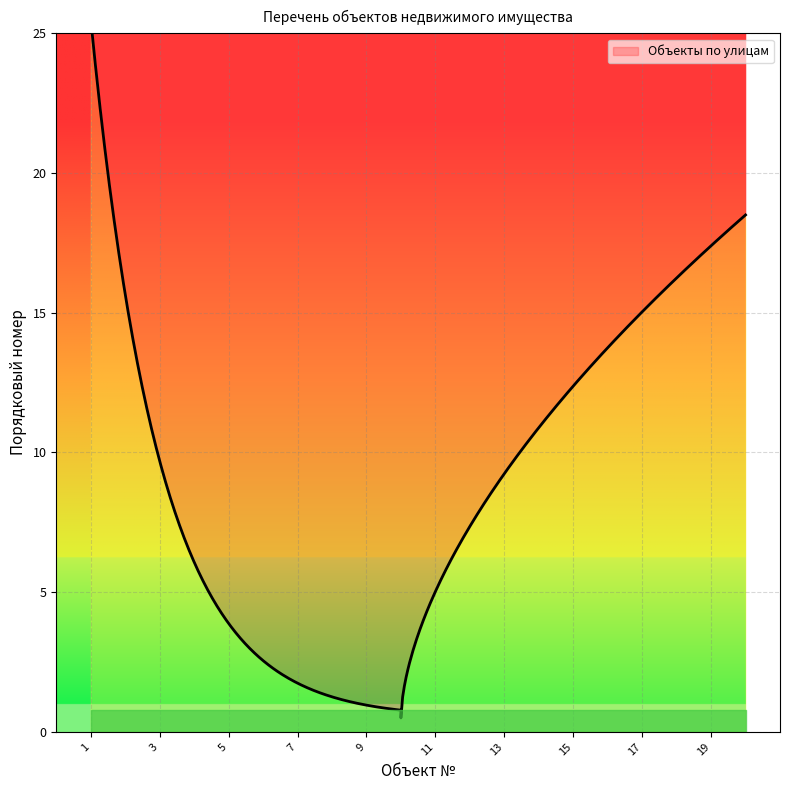

What is the greatest value displayed?

20